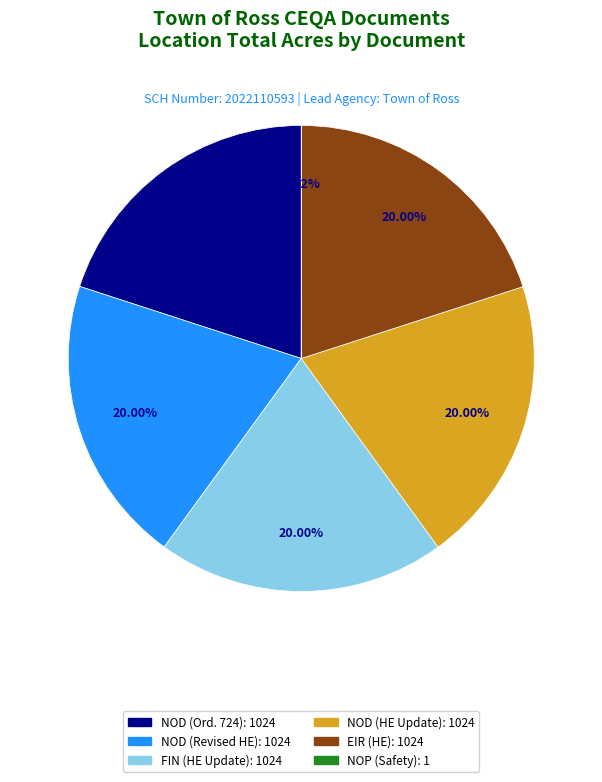

Is there a majority slice in this chart?

No